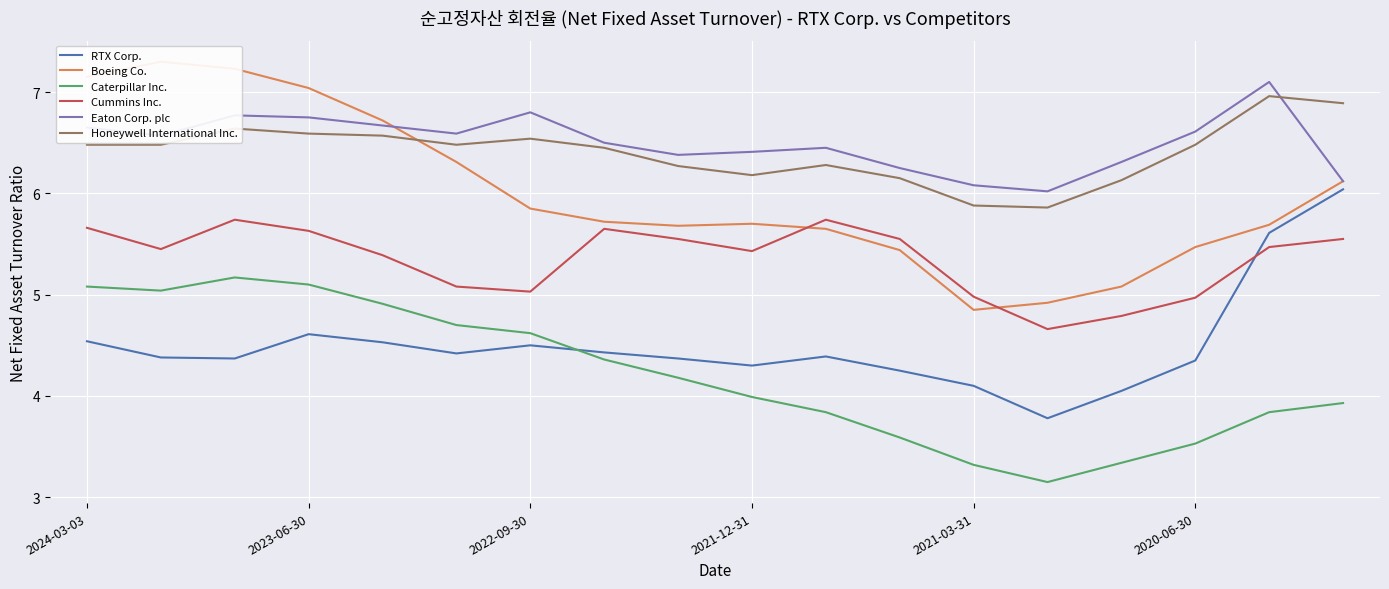

What is the value of the Cummins Inc. point at the 8th from the left?

5.7